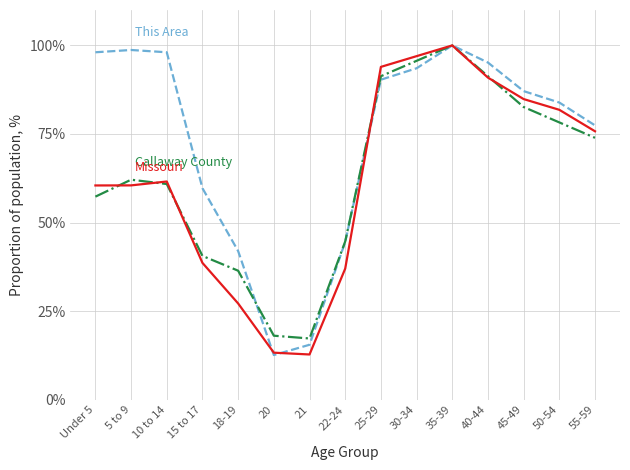

What is the total value across all series at 50-54?

244.0